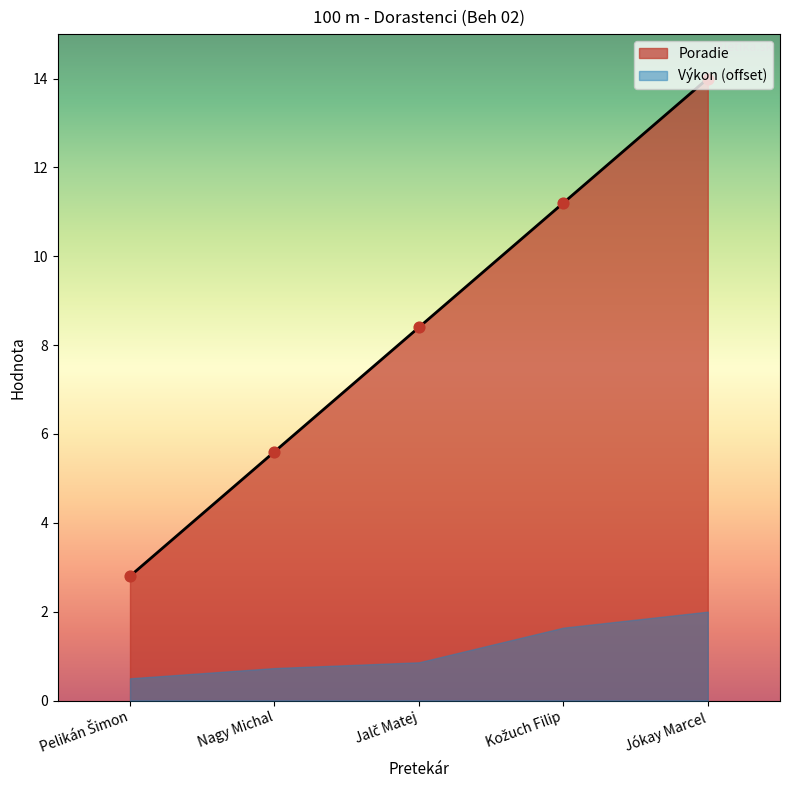

Approximately how many times larger is the value at Jókay Marcel compared to Jalč Matej?

1.7